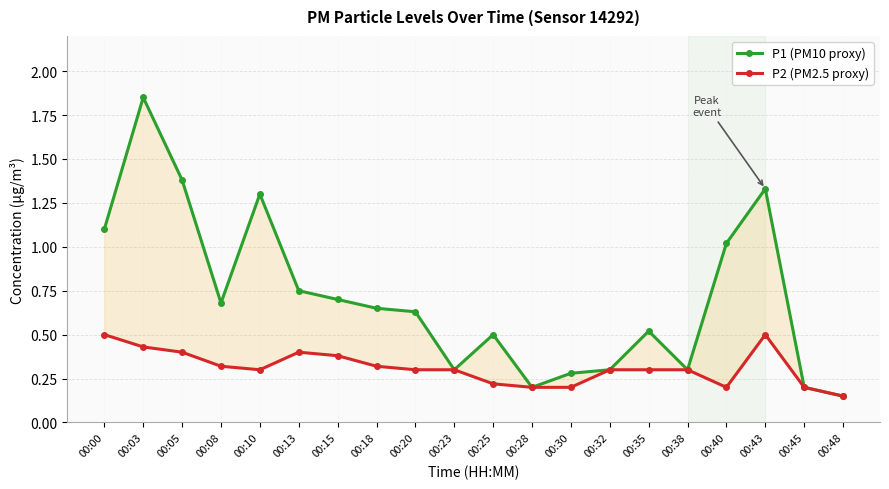

What is the greatest value displayed?

1.9